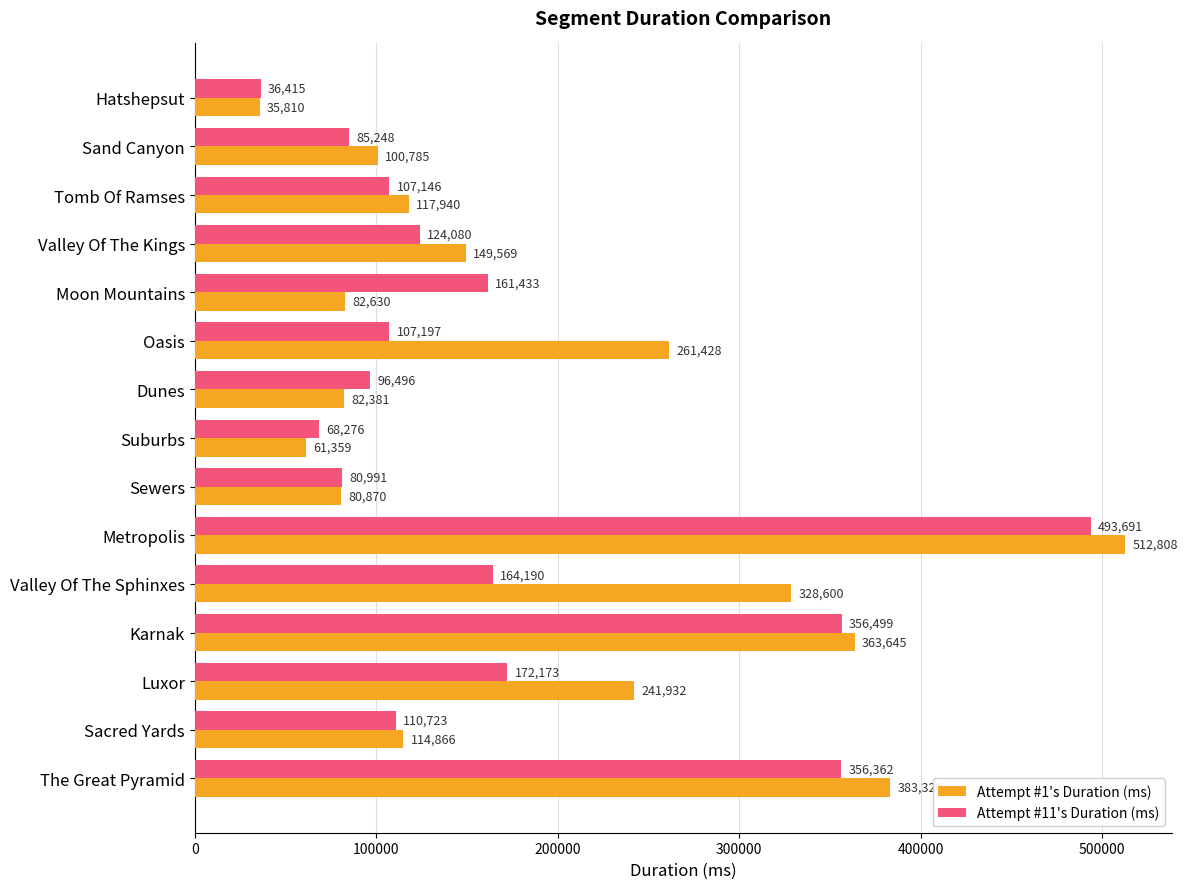

At which category does the chart reach its minimum across all series?

Hatshepsut